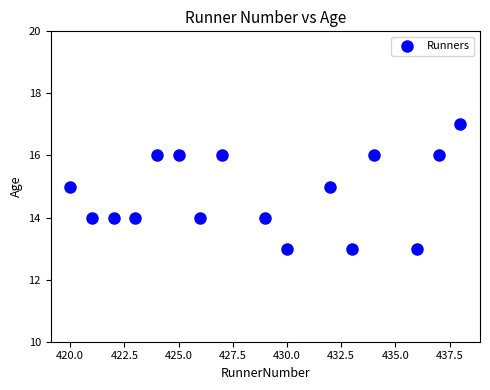

What is the range of Y values (max minus min)?

4